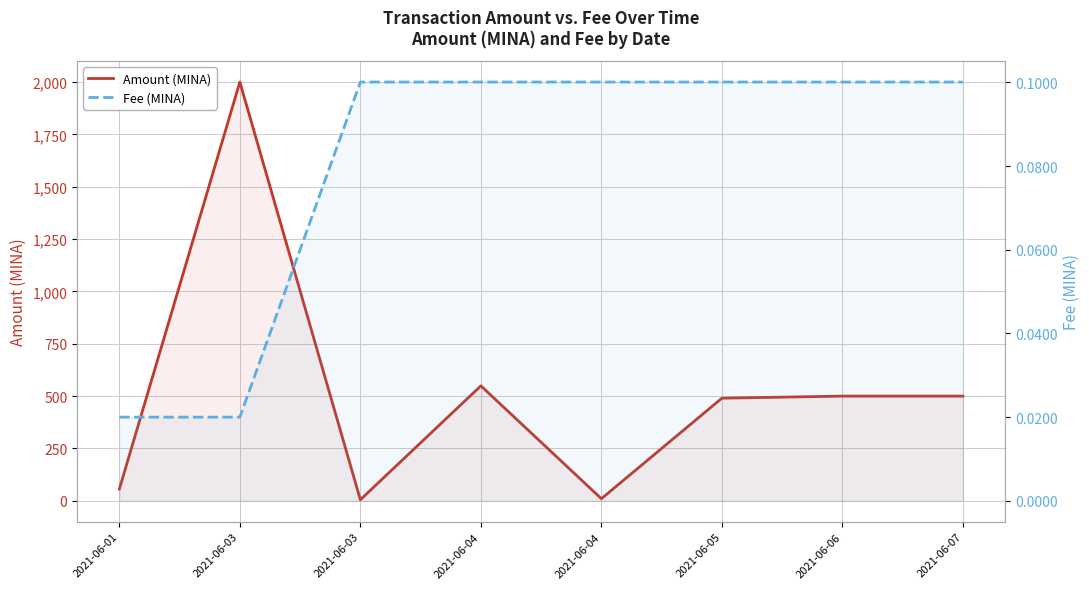

The Fee (MINA) series shows 0.1 at 2021-06-03. True or false?

False